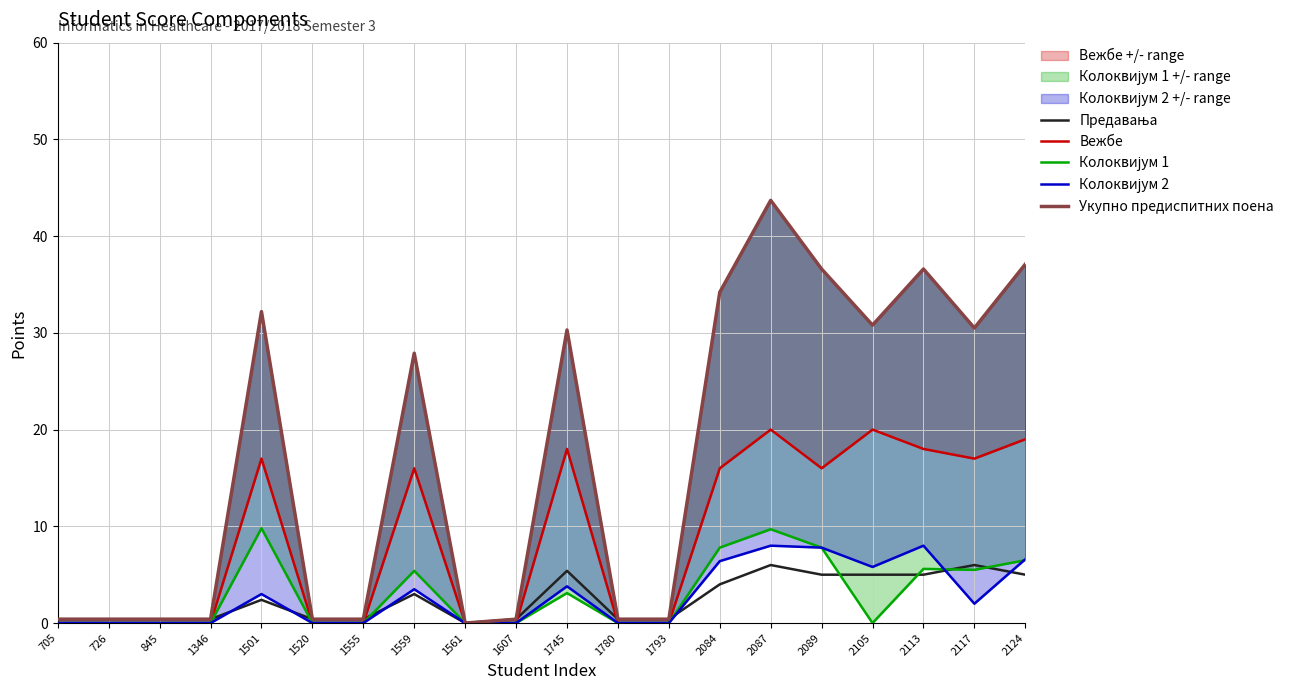

Between 1520 and 1793, which is larger?

1520